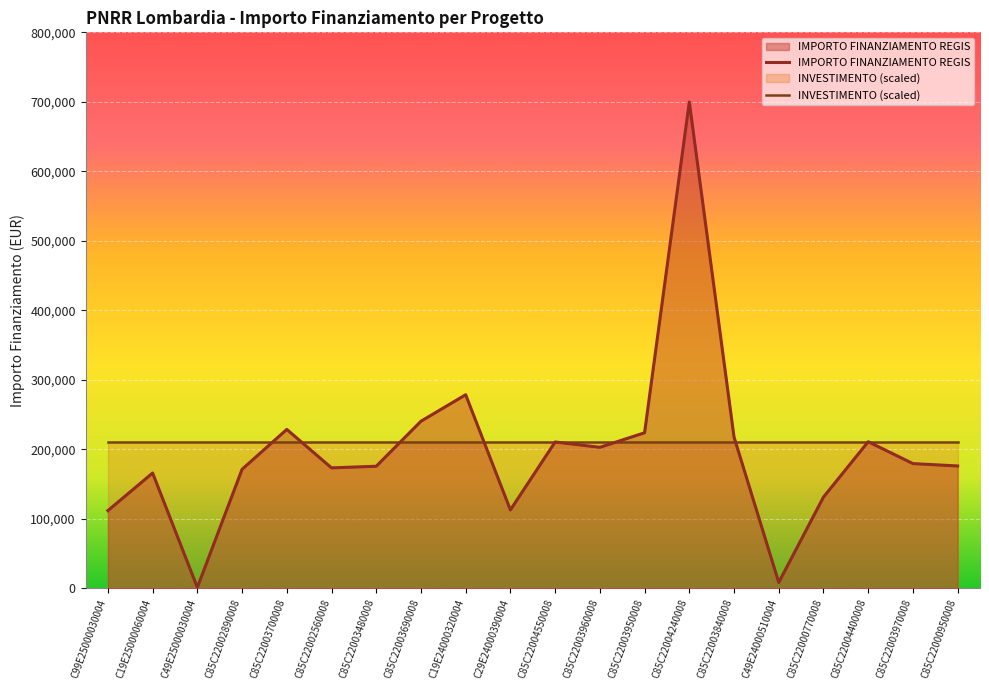

What is the label of the 3rd point from the right?

C85C22004400008